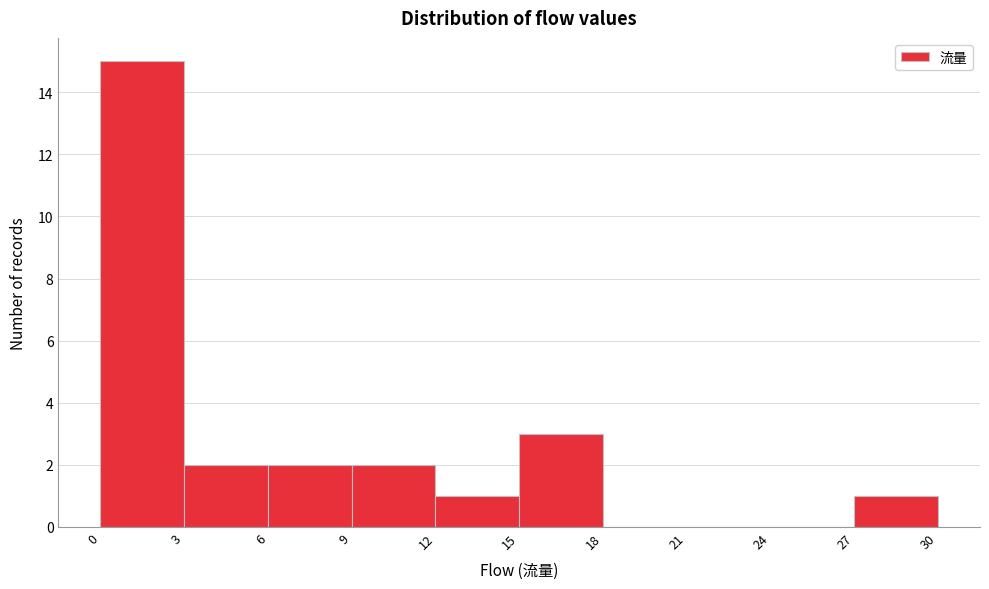

Reading left to right, list every bar in this chart as the range it spans on the x-axis followed by its height. The values are not printed on the chart, so give them approximately, as read against the axis.

0 to 3: 15
3 to 6: 2
6 to 9: 2
9 to 12: 2
12 to 15: 1
15 to 18: 3
18 to 21: 0
21 to 24: 0
24 to 27: 0
27 to 30: 1